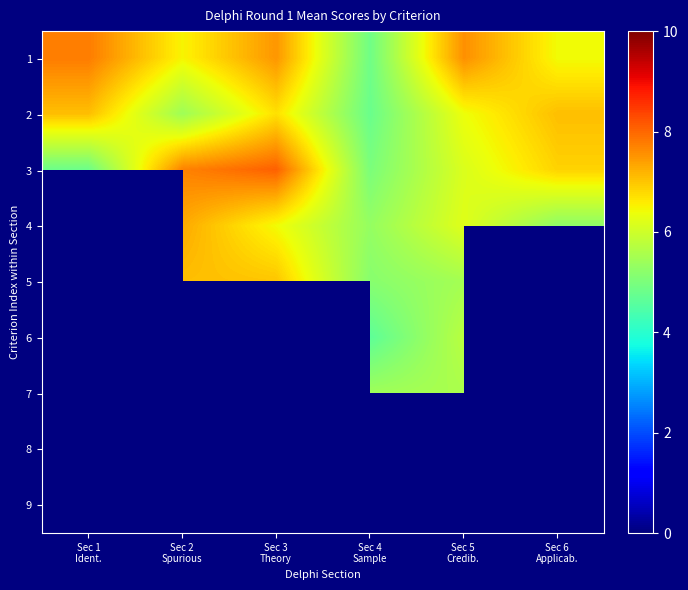

The 1 series shows 7.8 at Sec 1 Ident.. True or false?

True